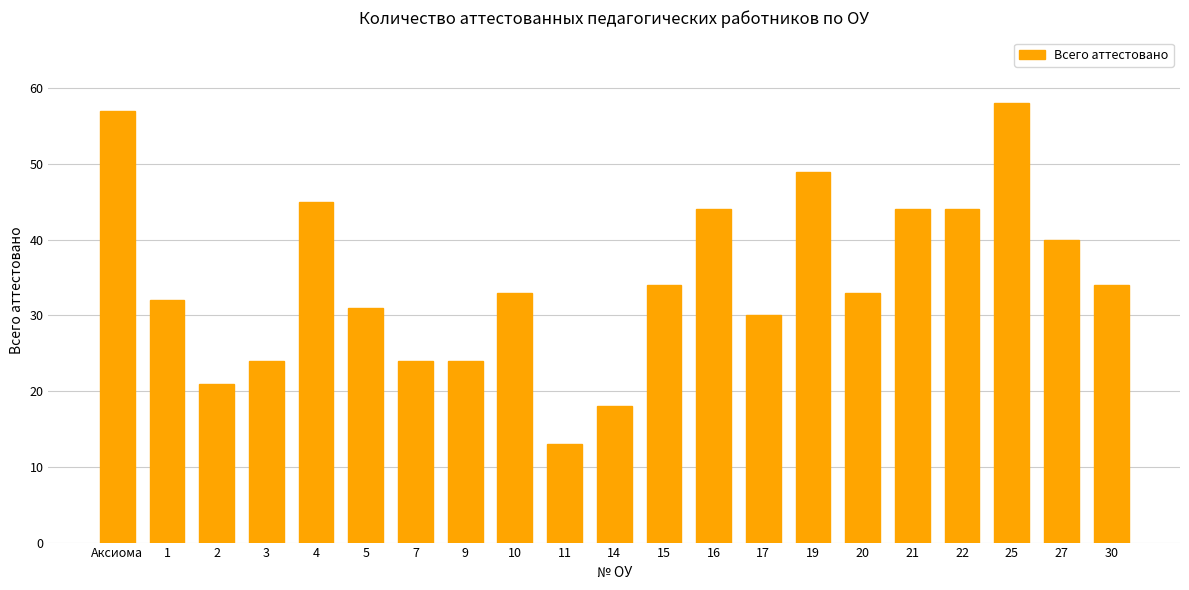

What is the change in value from Аксиома to 17?

-27